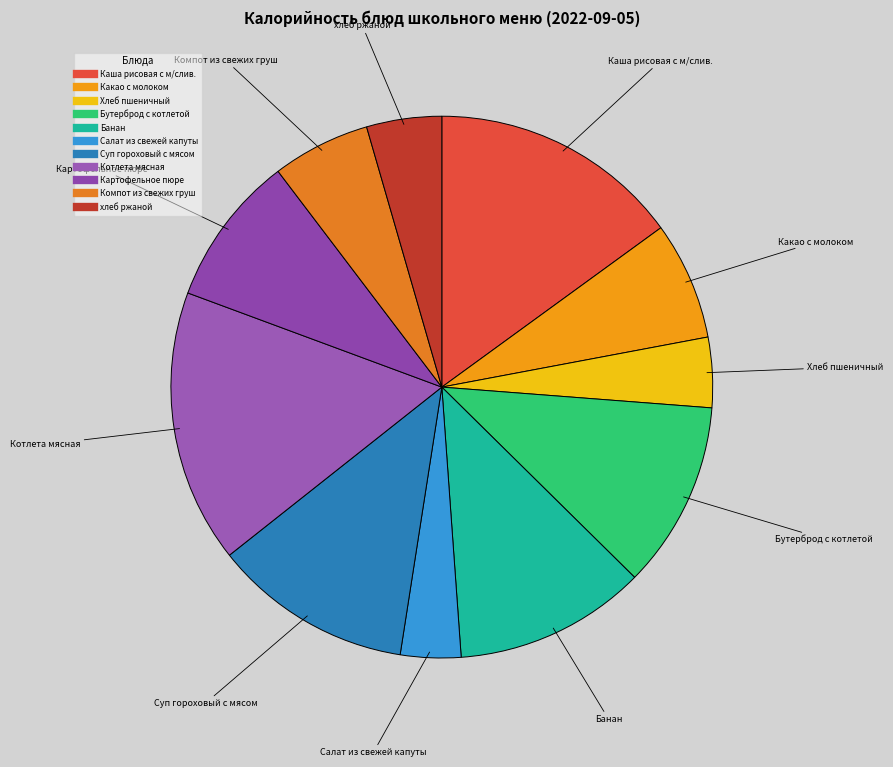

Does Котлета мясная represent more than half of the total?

No